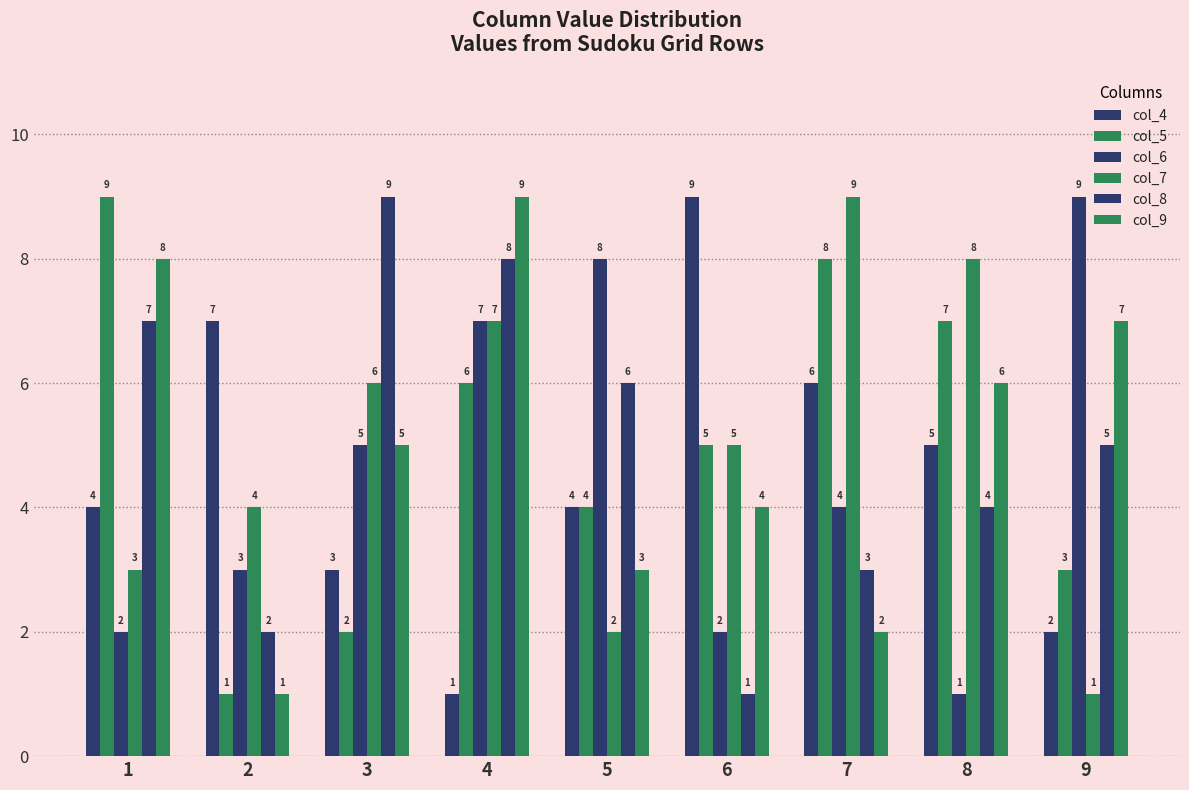

What is the sum of the col_6 values at 2 and 9?

12